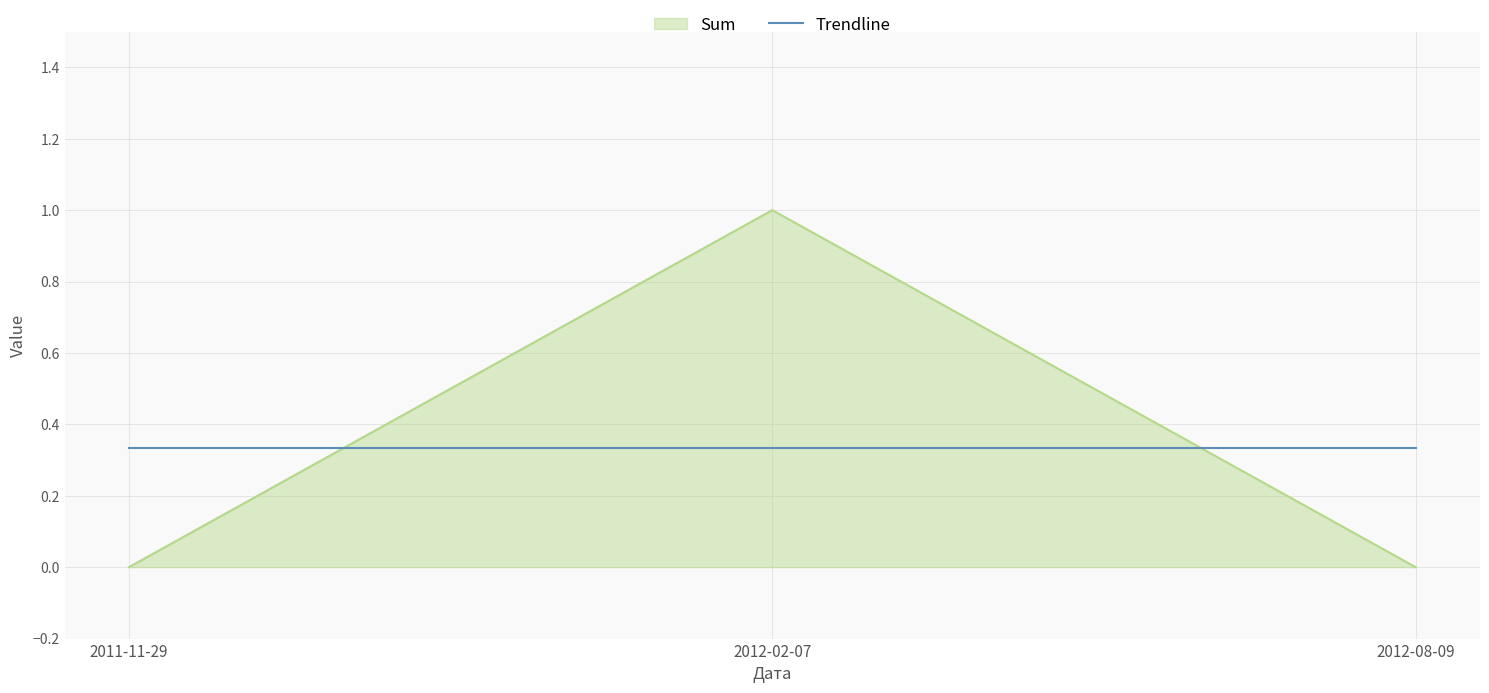

How many distinct data groups are displayed?

2